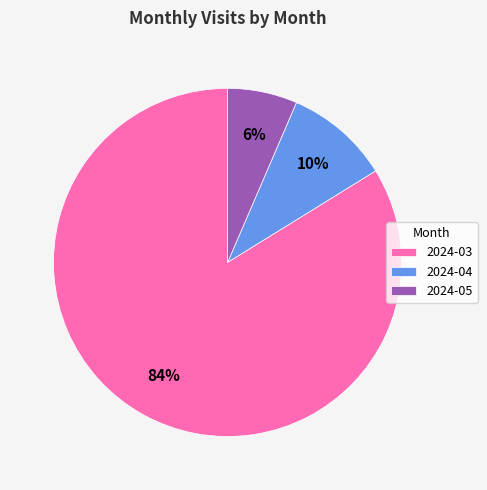

Is there any slice that represents more than half of the pie?

Yes